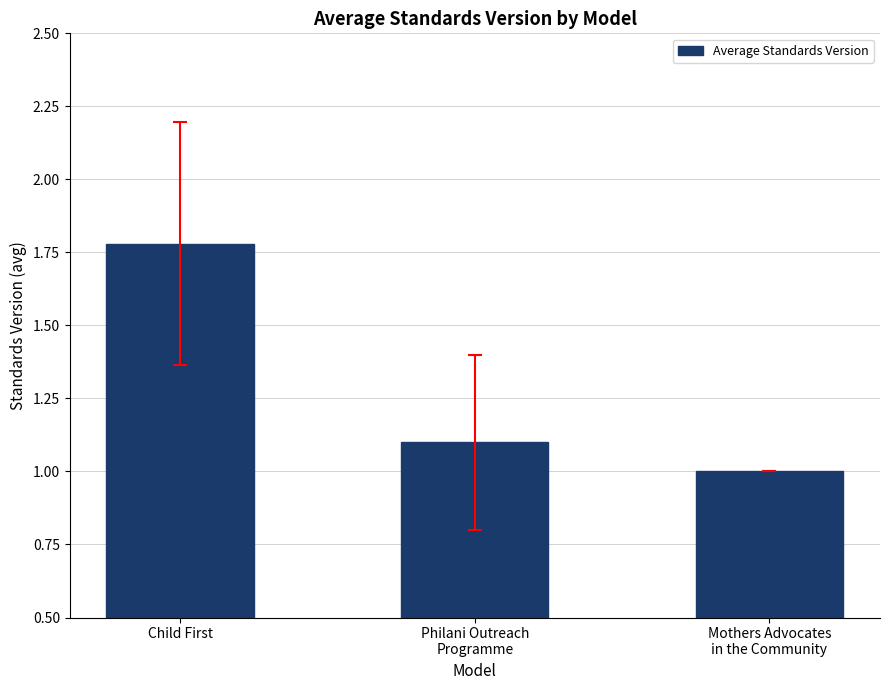

Is it true that the value at Child First is 0.7?

False